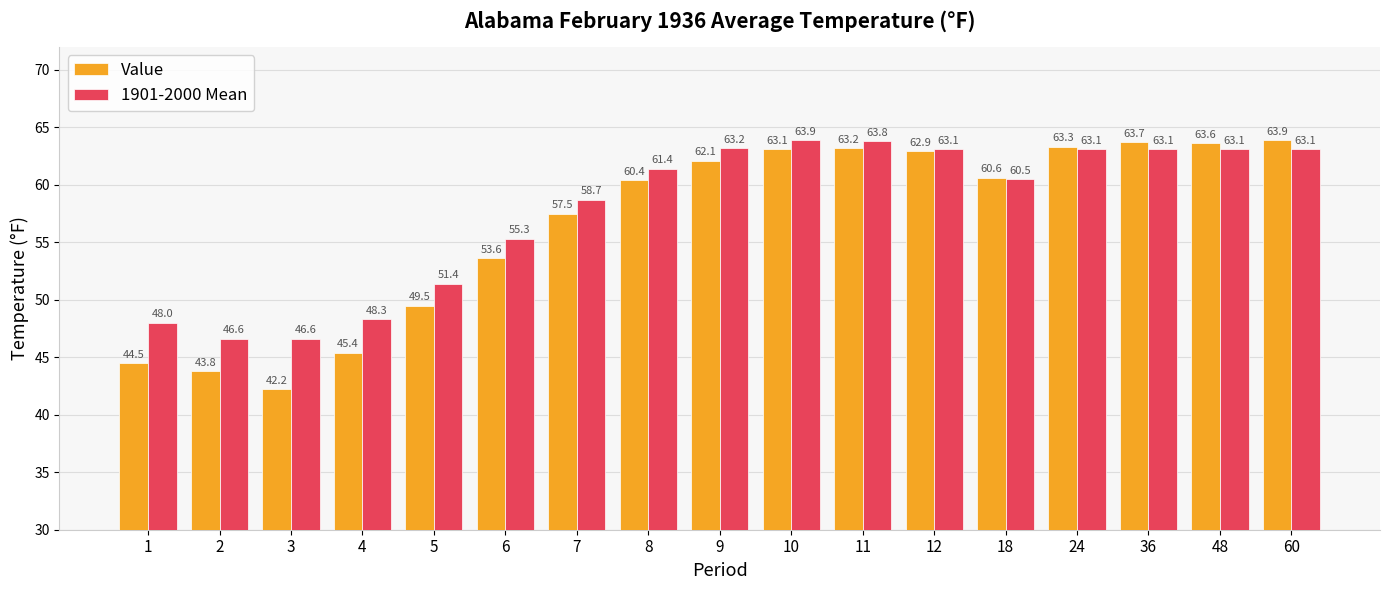

Is the value of 1901-2000 Mean at 6 greater than the value of Value at 36?

No